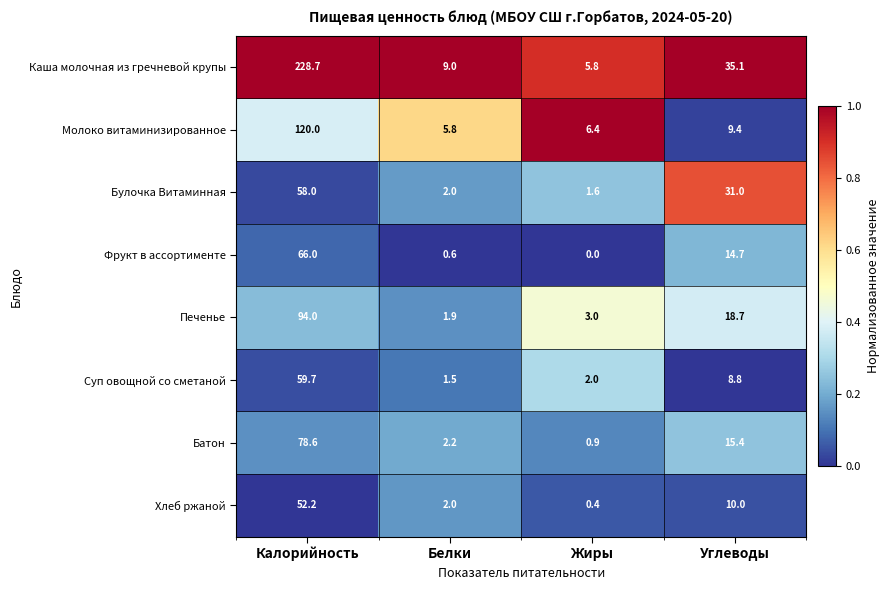

Is it true that Фрукт в ассортименте equals 0.0 at Жиры?

True